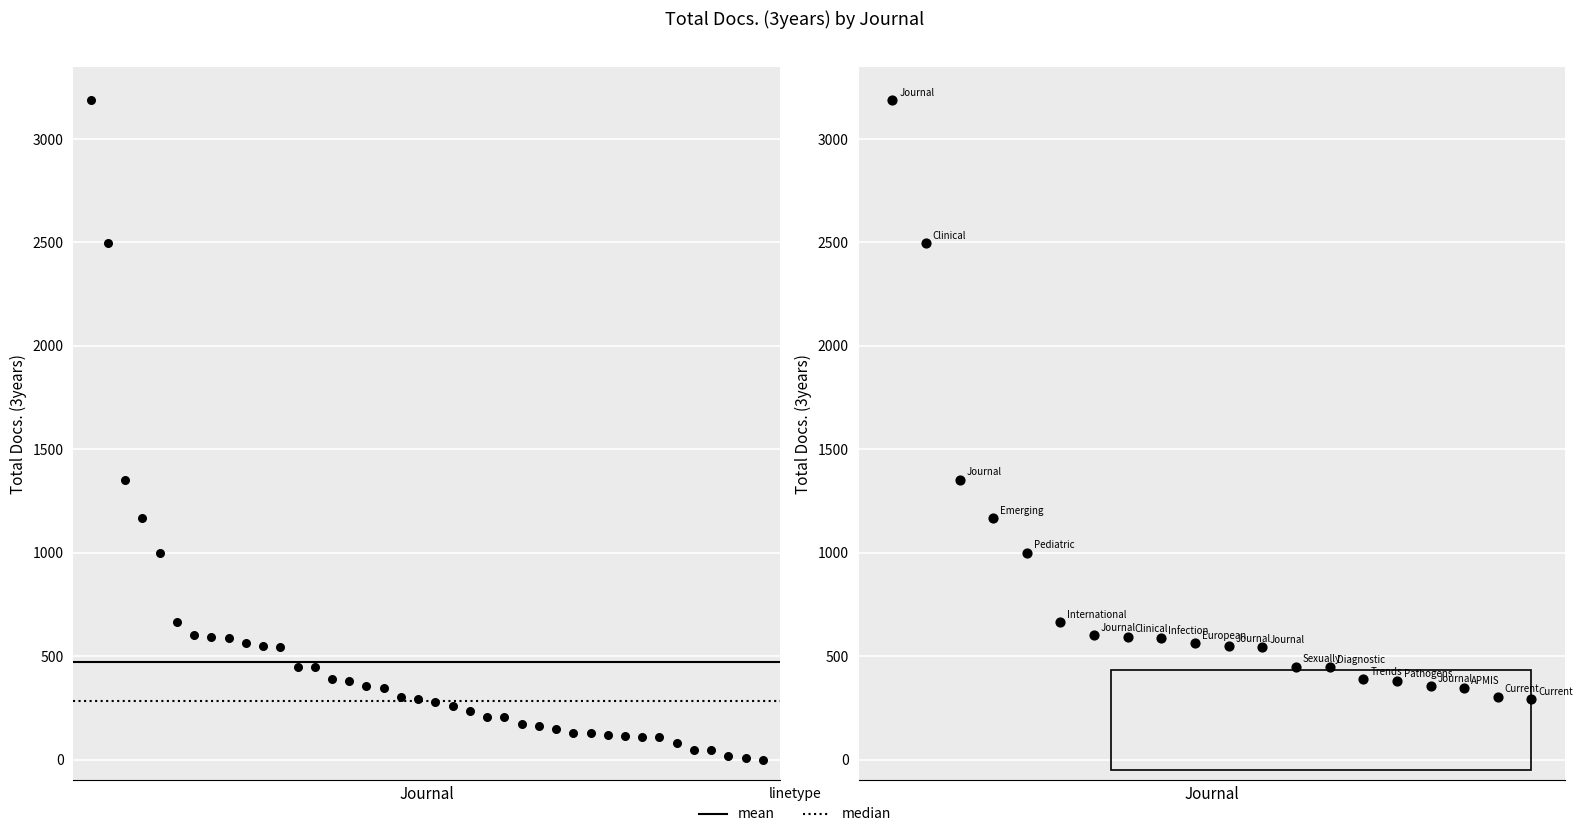

What is the change in value from 9 to 18?

-258